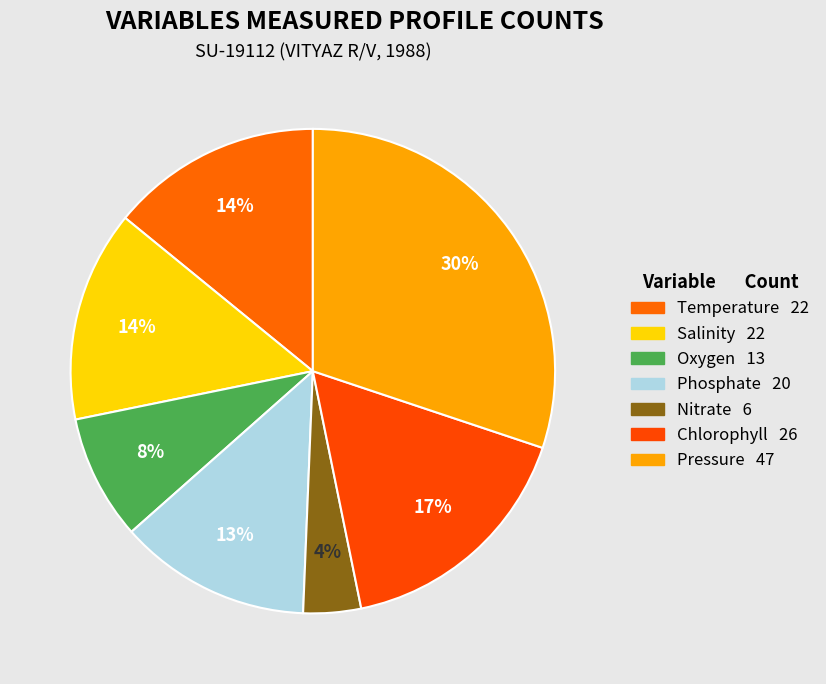

Which category has the biggest portion of the pie?

Pressure